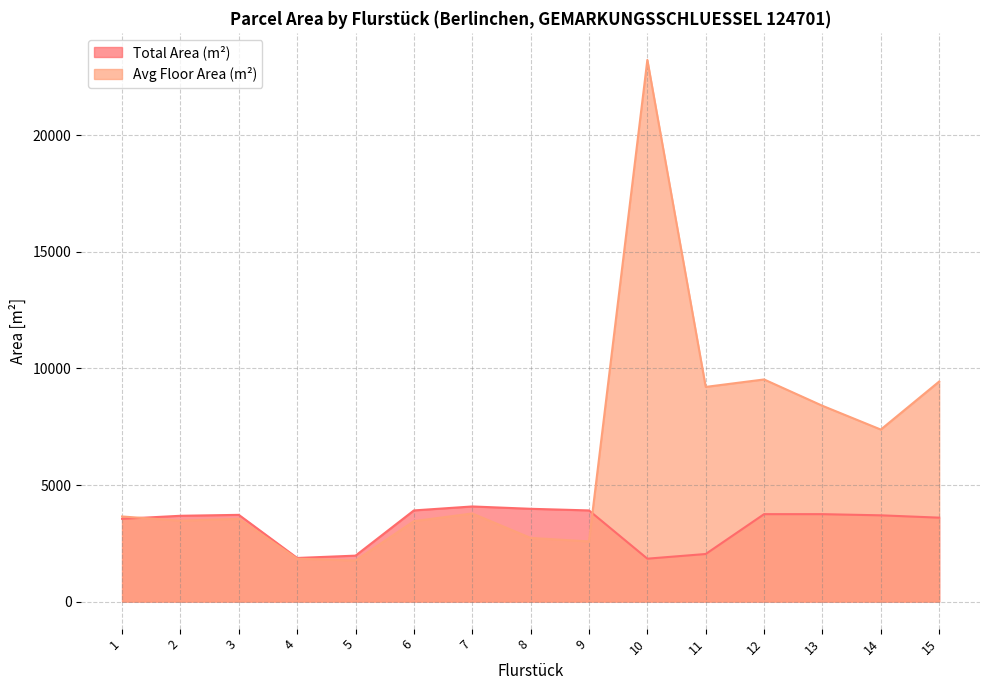

Which series has the largest range (max minus min)?

Avg Floor Area (m²)